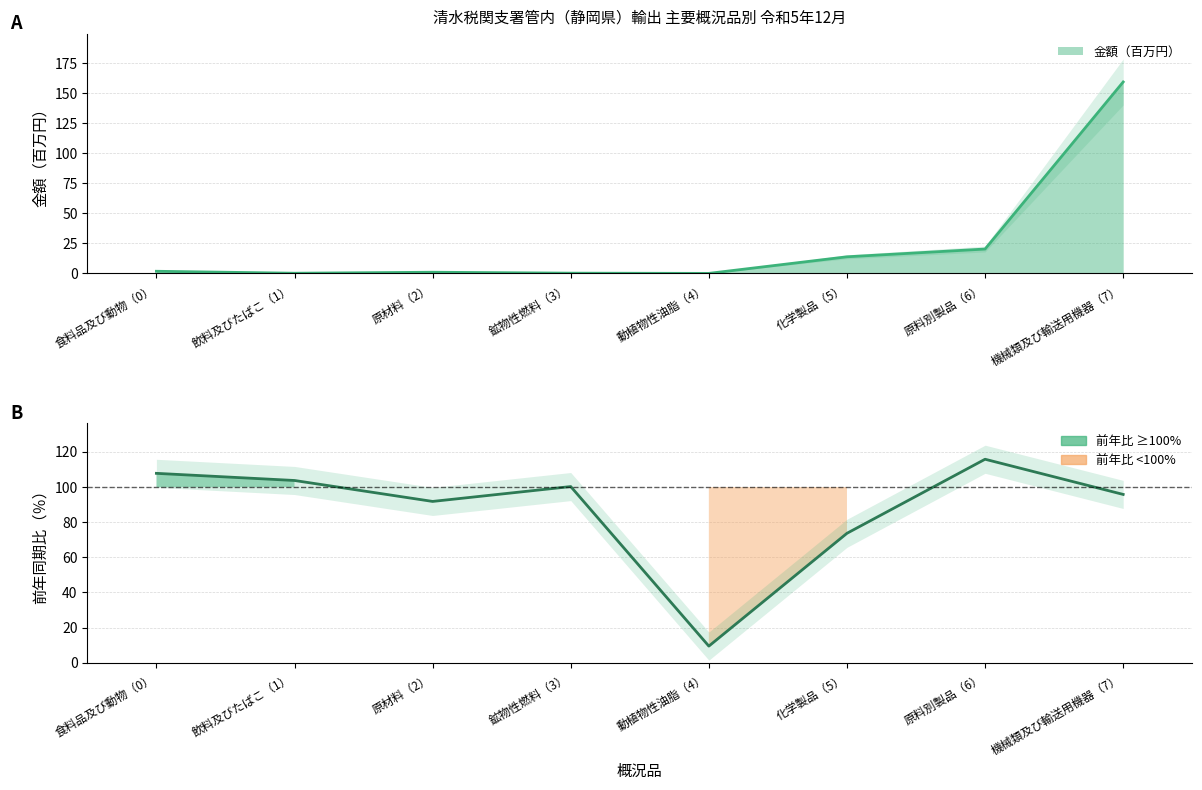

Which series changed the most between 原材料（2） and 機械類及び輸送用機器（7）?

金額（千円）